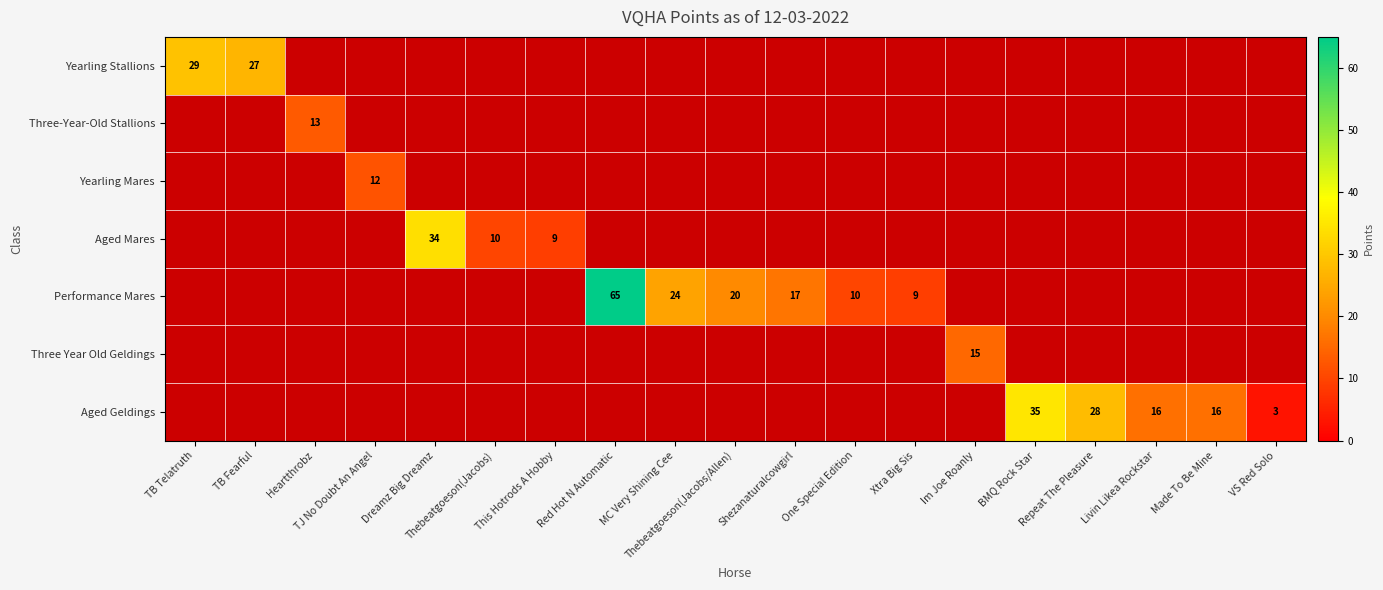

Count the number of categories in the chart.

19